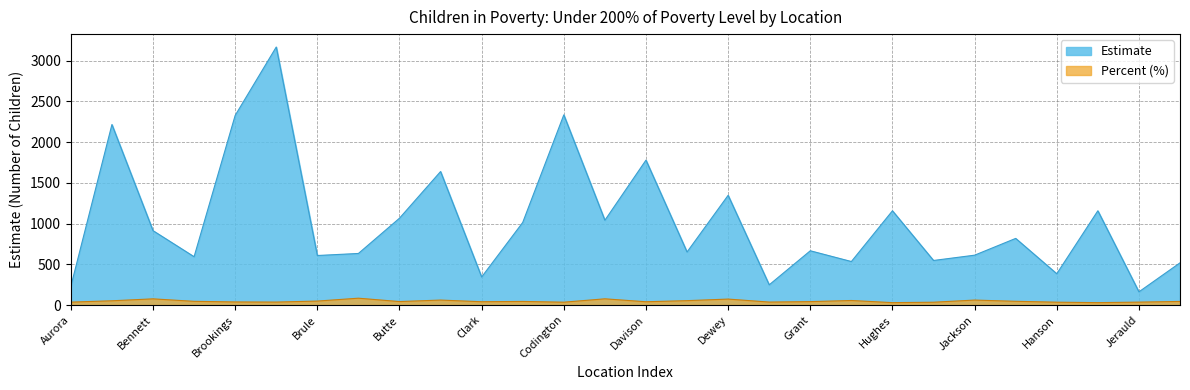

In Under 200% Percent, how many points are lower than both neighbors (excluding endpoints)?

8